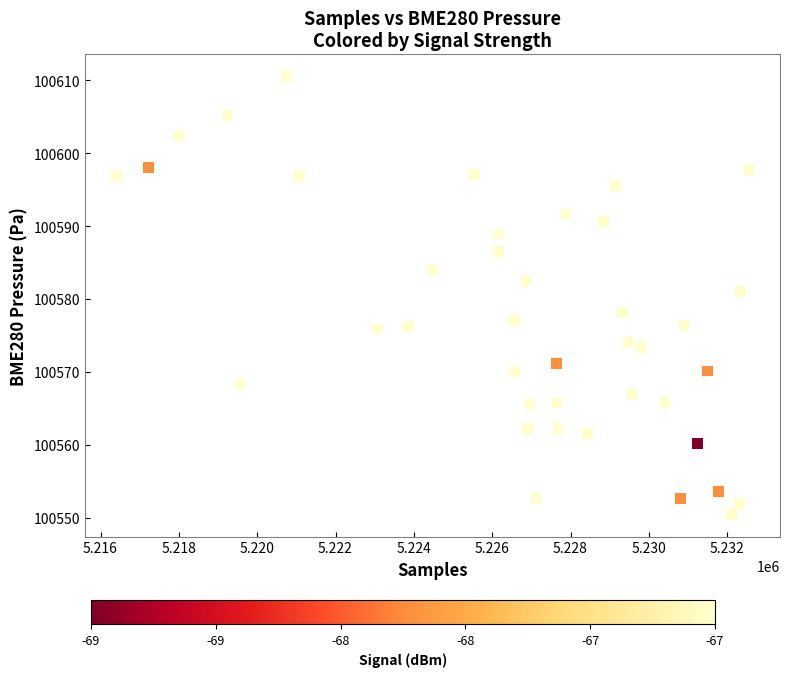

What is the range of Y values (max minus min)?

60.1